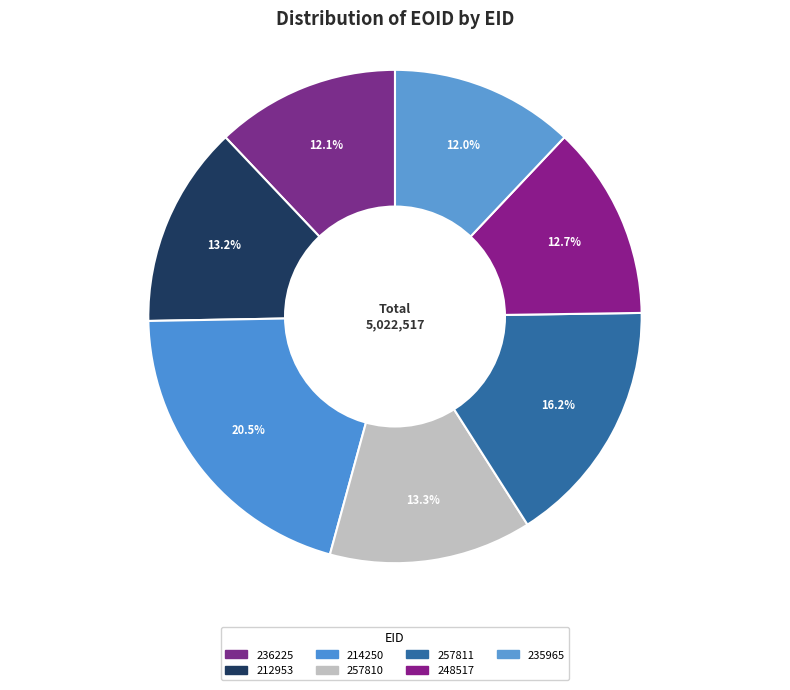

Between 257811 and 212953, which is larger?

257811